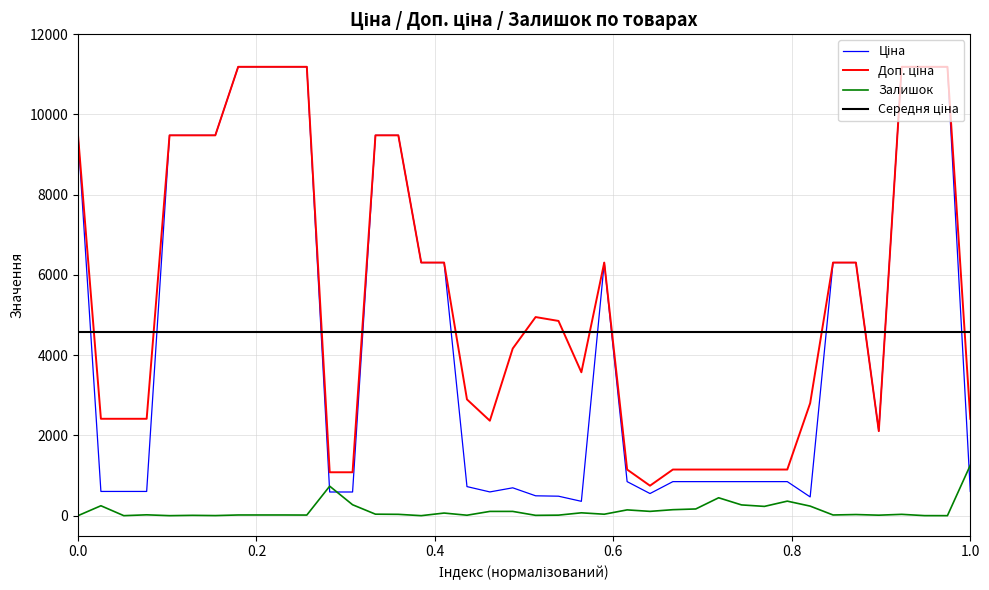

Which series has the widest spread of values?

Ціна